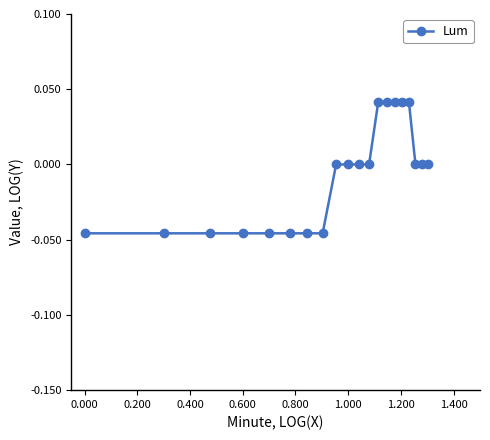

How many series are shown in this chart?

1